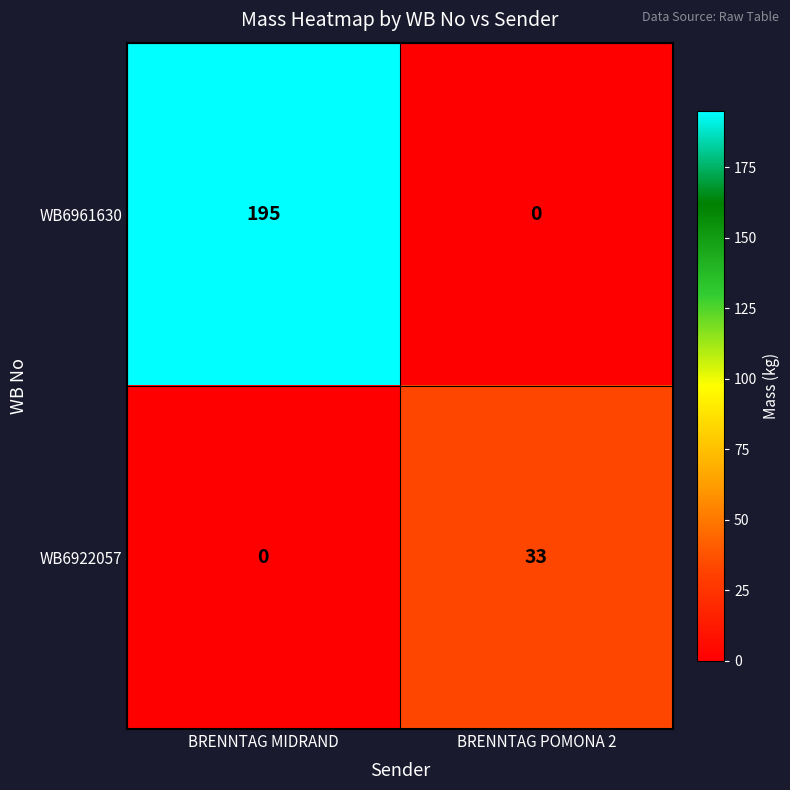

How many values in WB6922057 are above zero?

1